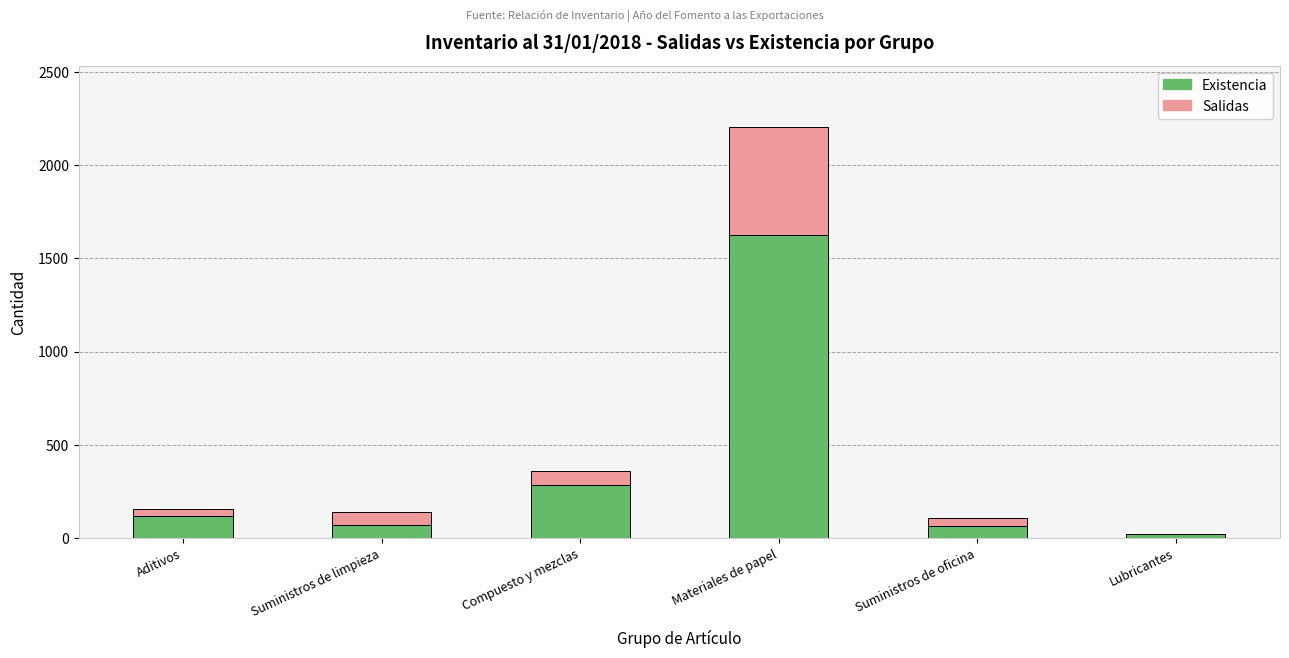

The value of Existencia at Materiales de papel is 1627. True or false?

True